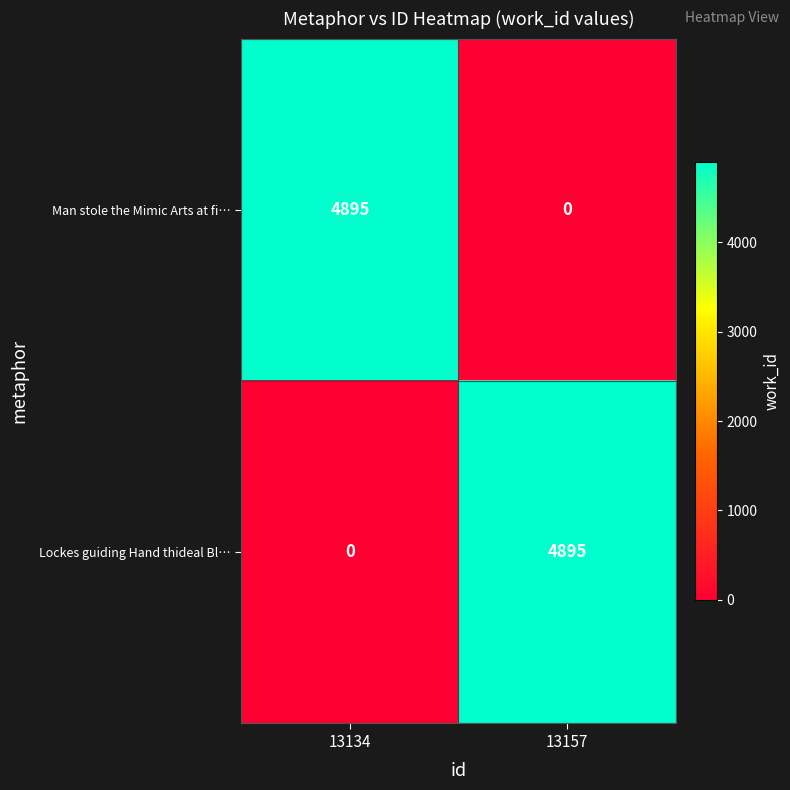

Reading left to right, transcribe all the data shown in this chart.

Man stole the Mimic Arts at fi…: 13134=4895	13157=0
Lockes guiding Hand thideal Bl…: 13134=0	13157=4895